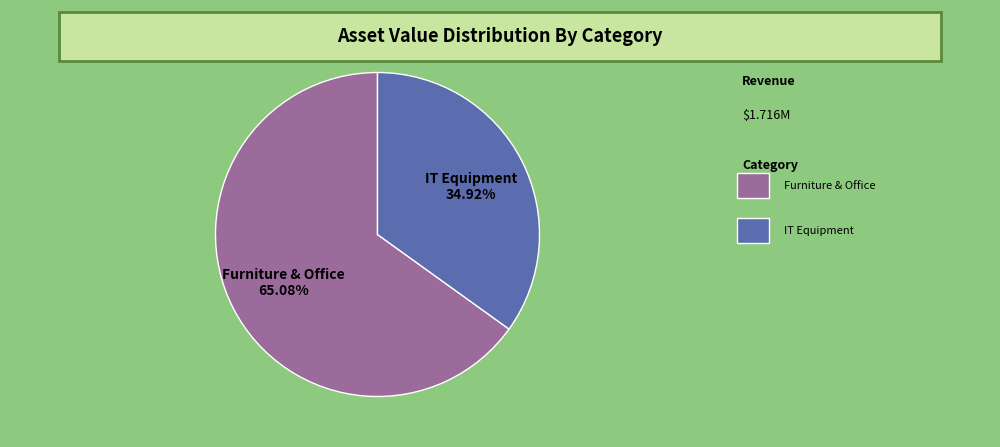

Is there a majority slice in this chart?

Yes